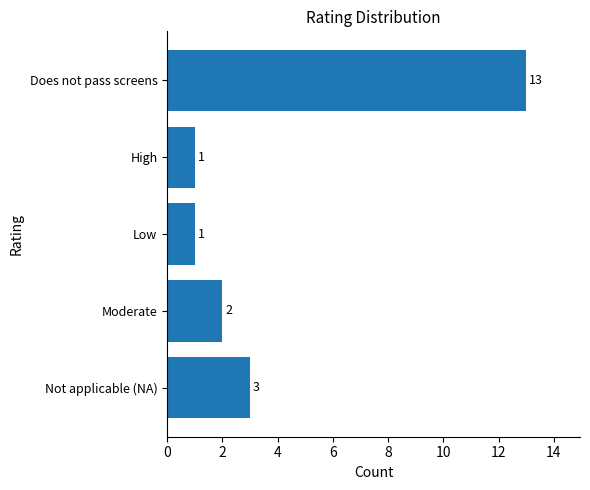

How many bars are there in total?

5